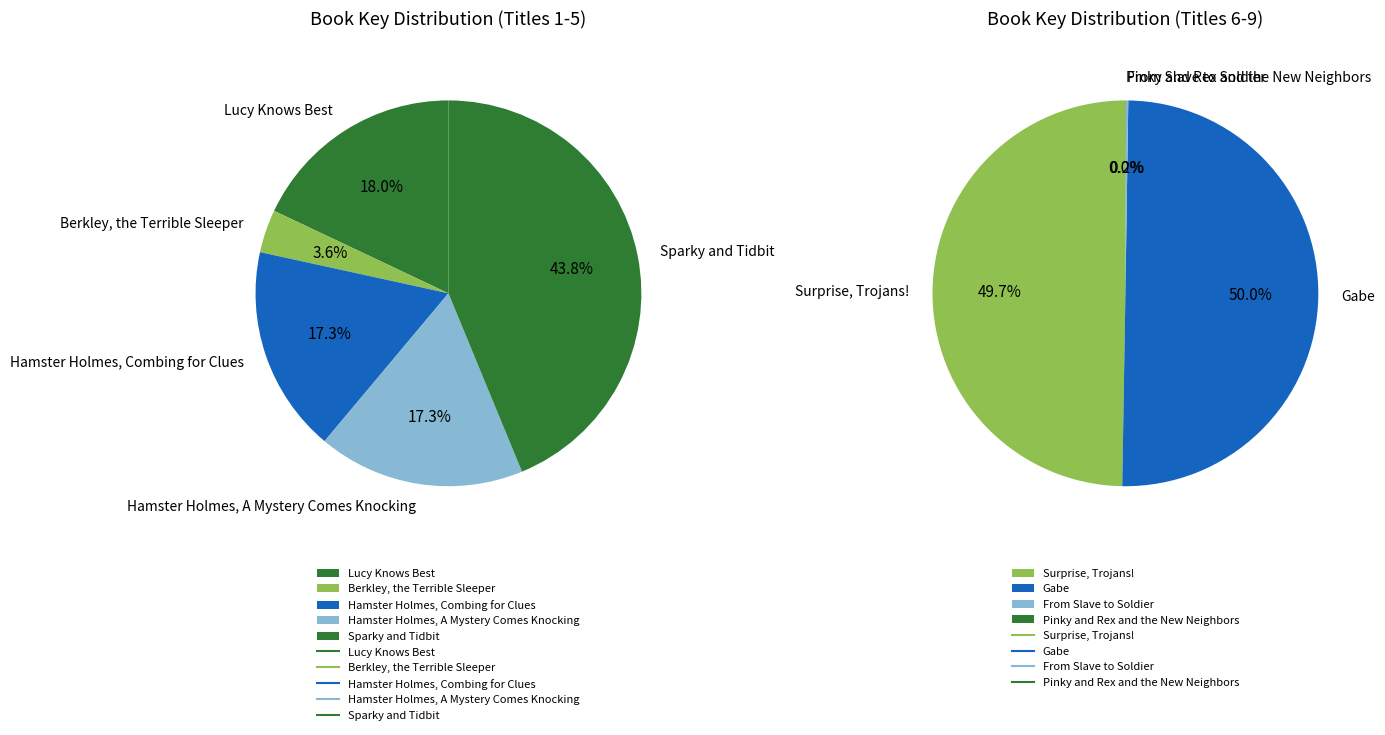

What is the smallest slice in the pie chart?

Pinky and Rex and the New Neighbors